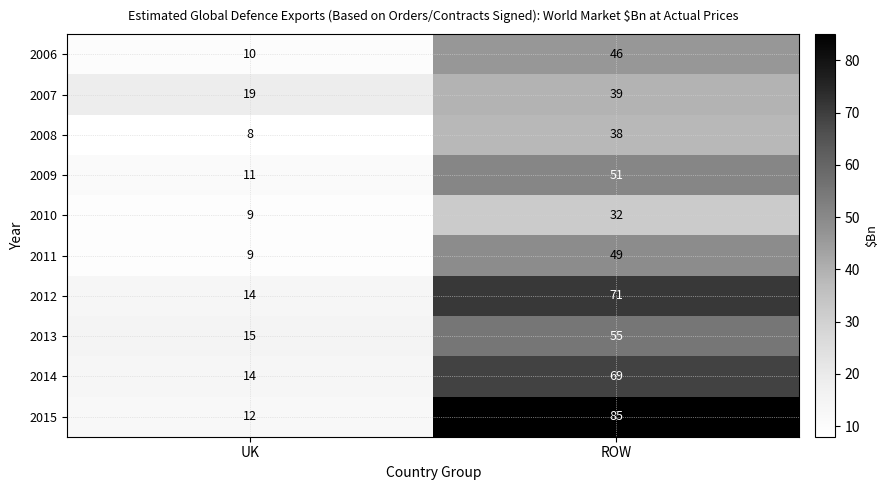

The value of 2011 at ROW is 49. True or false?

True